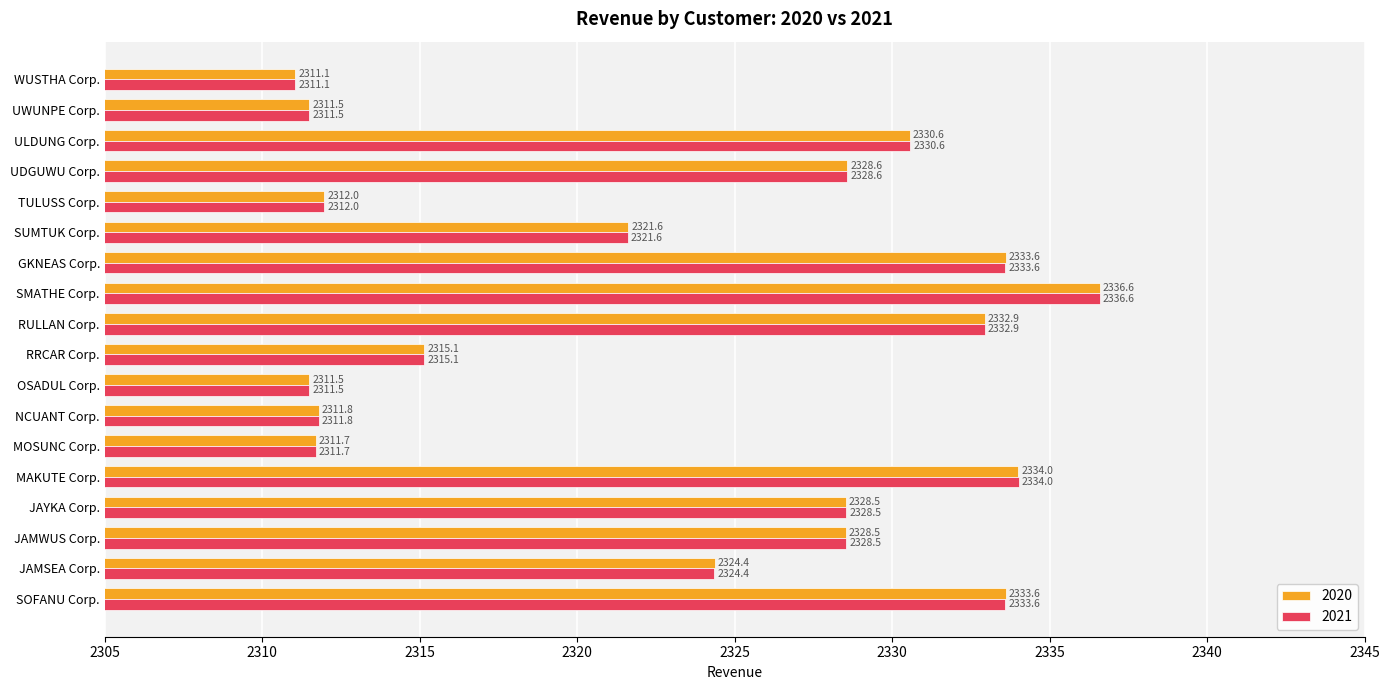

At how many categories does at least one series exceed 2325?

9